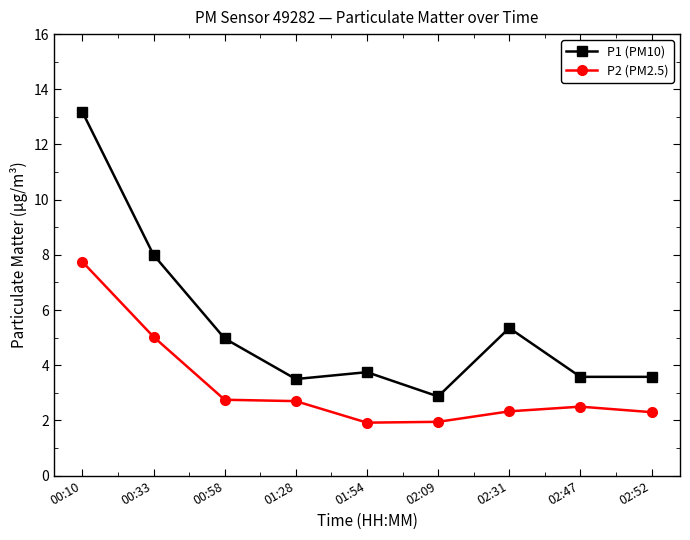

What is the label of the 7th point from the right?

00:58